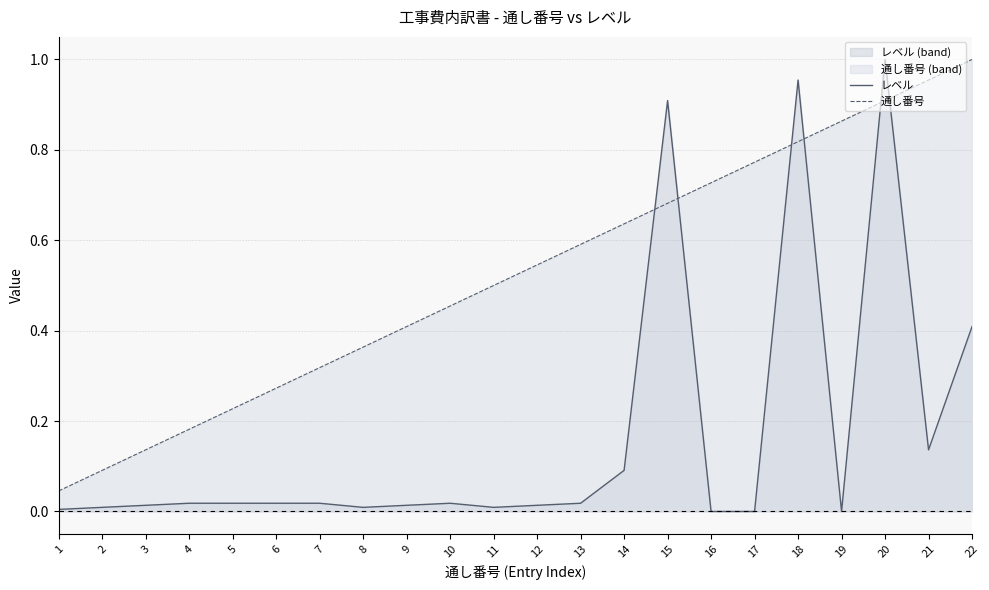

Rank the series by their average value, from lowest to highest.

レベル, 通し番号